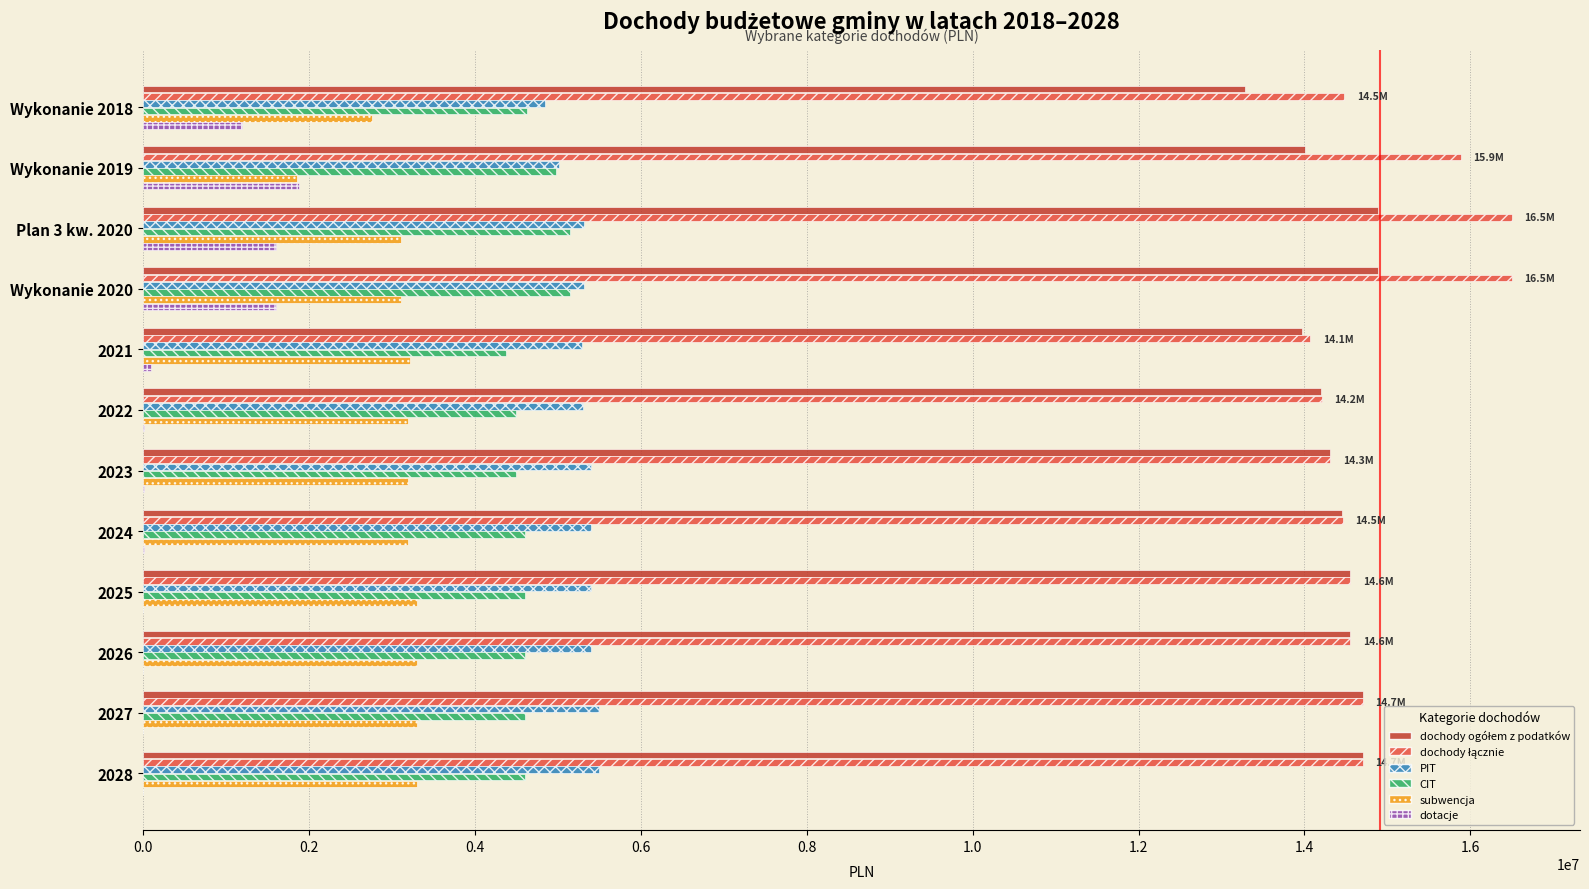

What is the total value across all series at Wykonanie 2018?

41198135.8